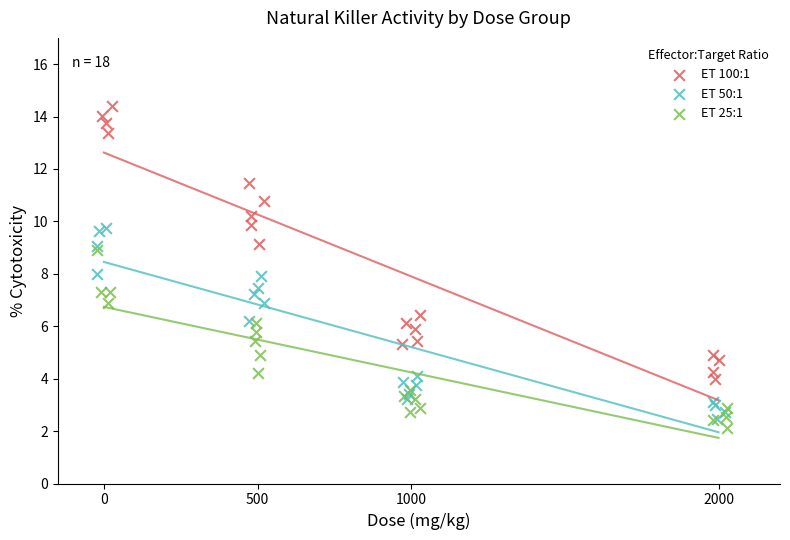

Which series reaches the minimum Y coordinate?

ET 25:1